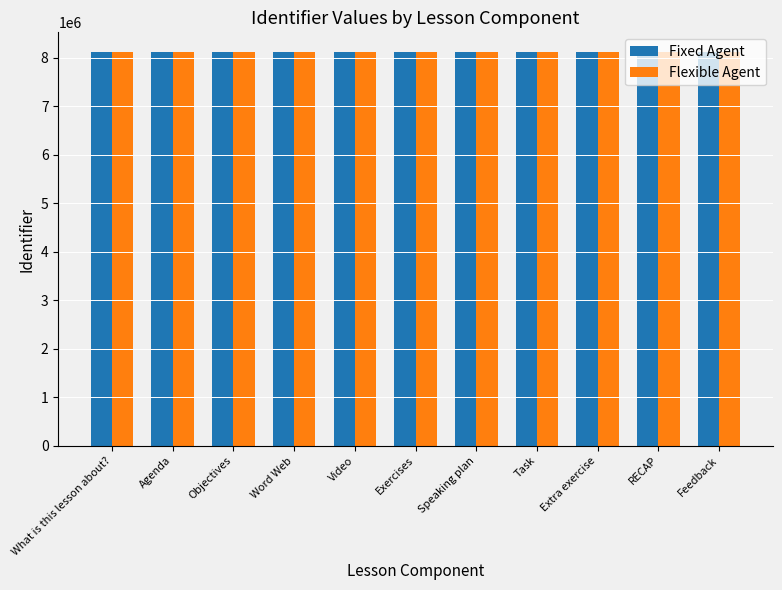

What is the difference between the second highest and minimum values in the Fixed Agent series?

20